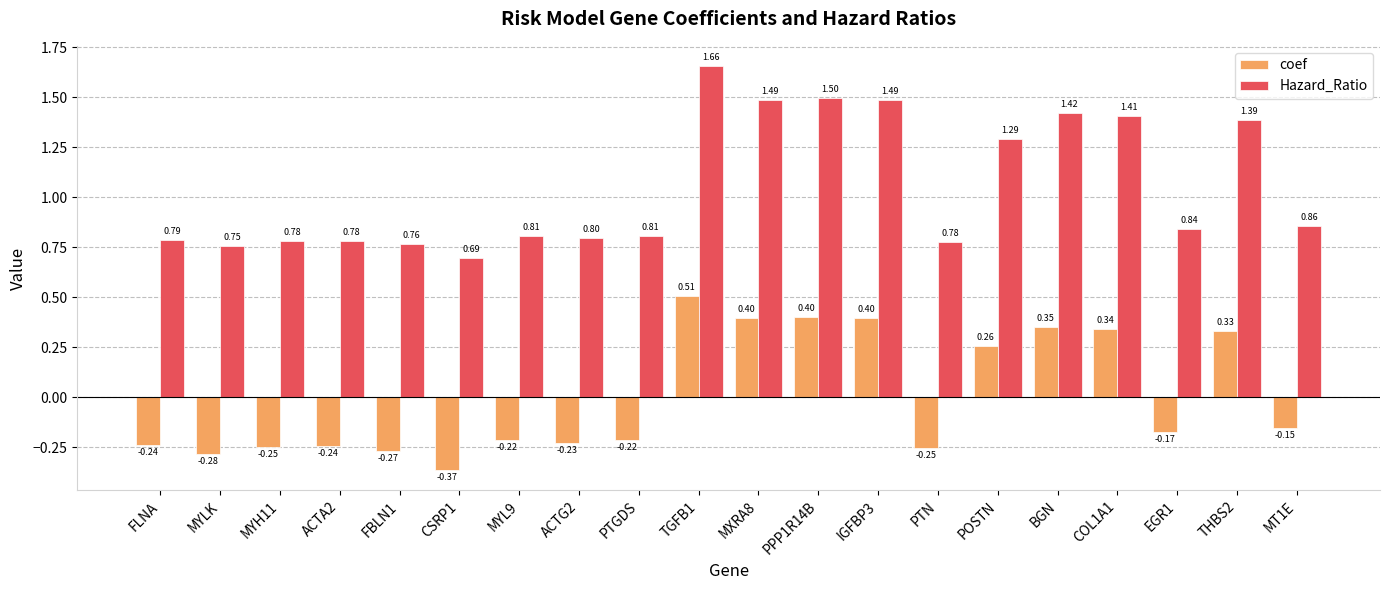

What is the difference between the second highest and minimum values in the coef series?

0.8